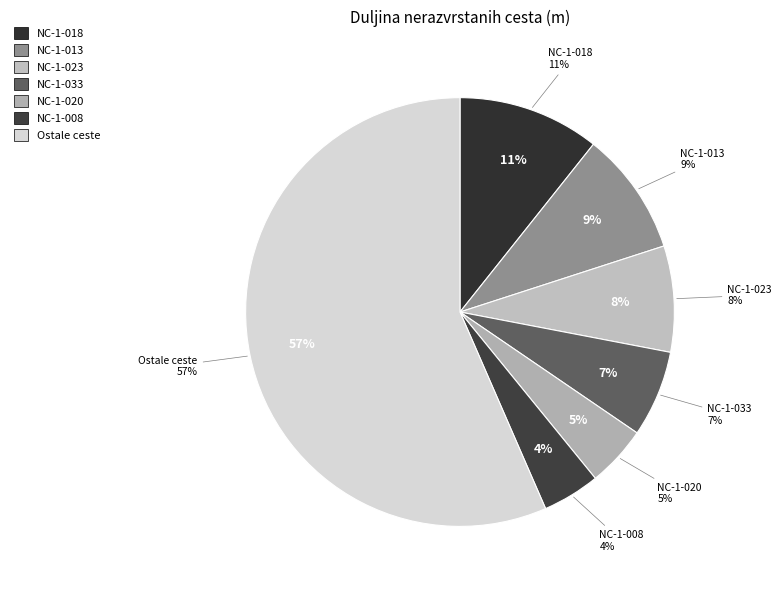

To the nearest percent, what percentage of the pie is NC-1-013?

9%